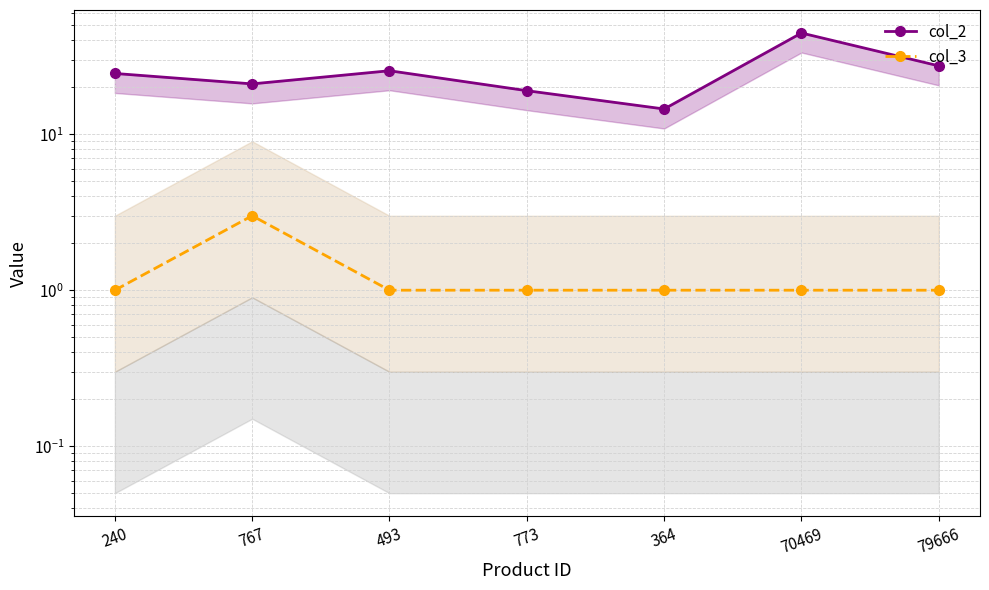

What are all the series names shown in the legend?

col_2, col_3